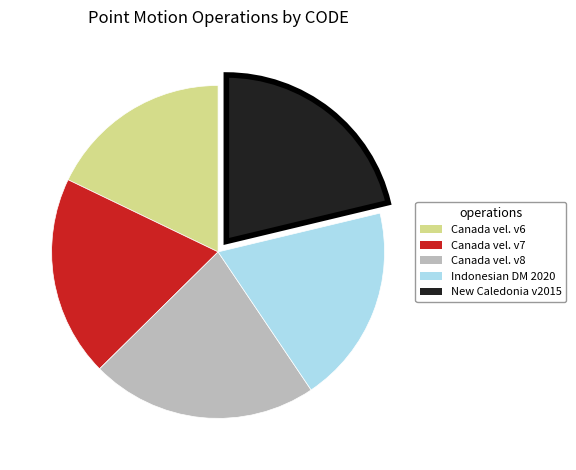

Does any single category account for the majority?

No